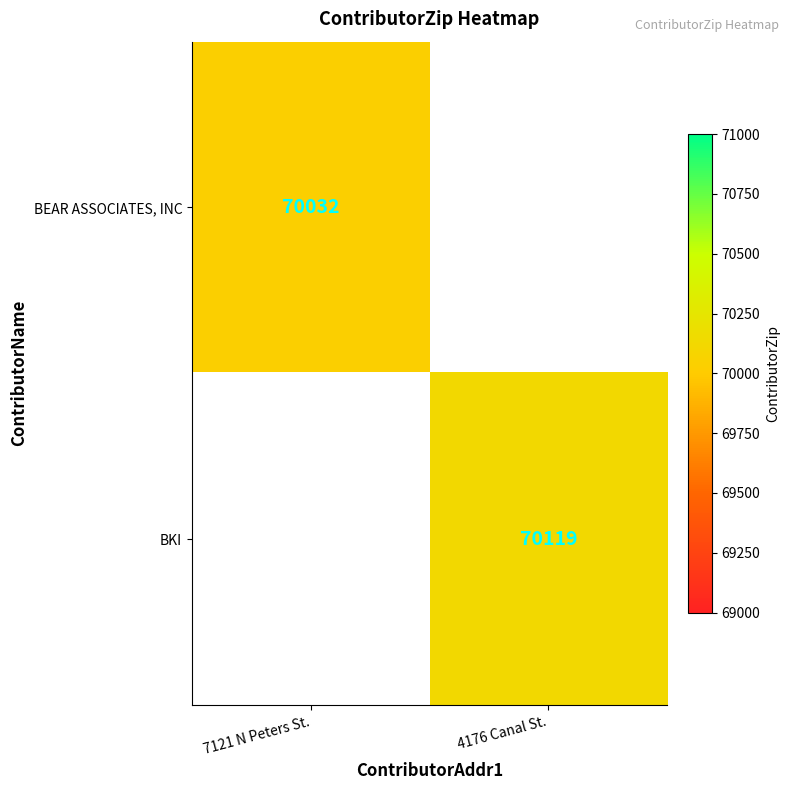

The BEAR ASSOCIATES, INC series shows 70032 at 7121 N Peters St.. True or false?

True